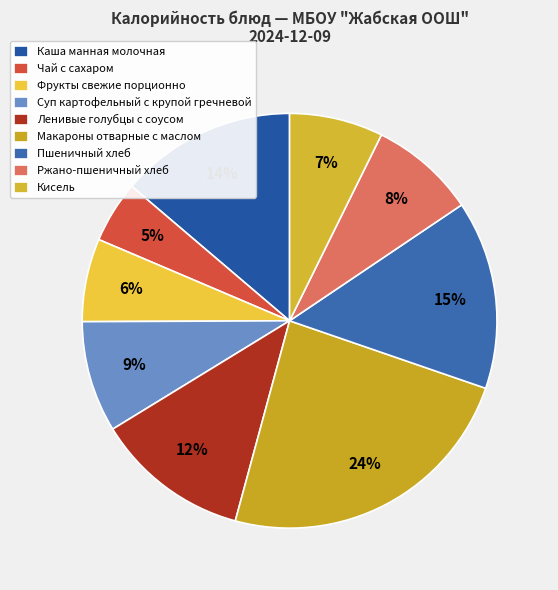

Is there a majority slice in this chart?

No